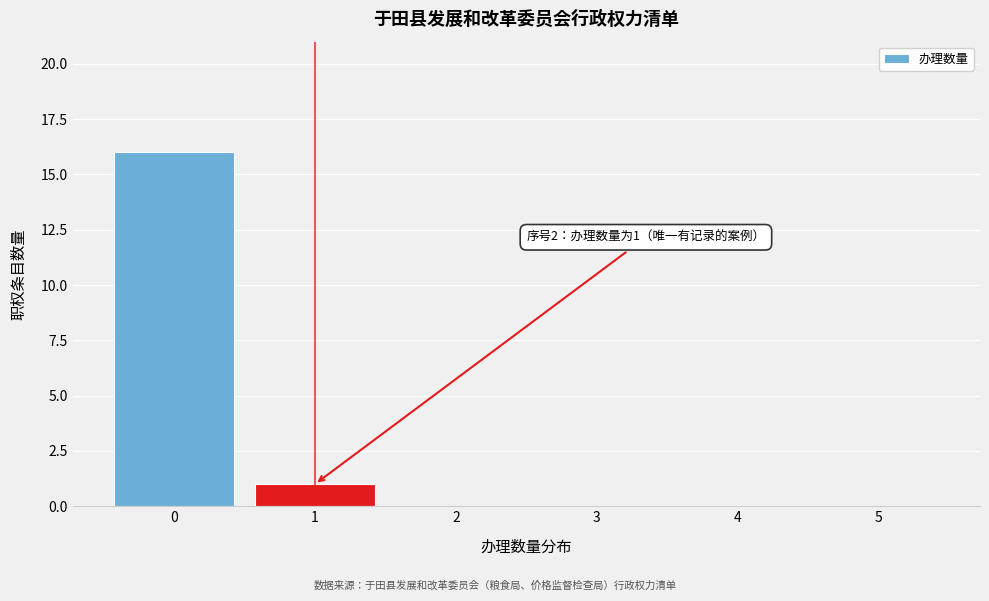

Which range on the x-axis has the tallest bar?

-0.5 to 0.5